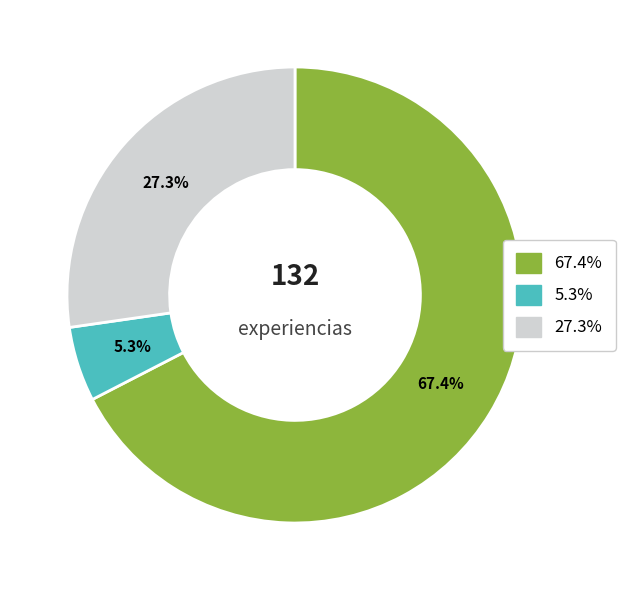

How many segments does this pie chart have?

3